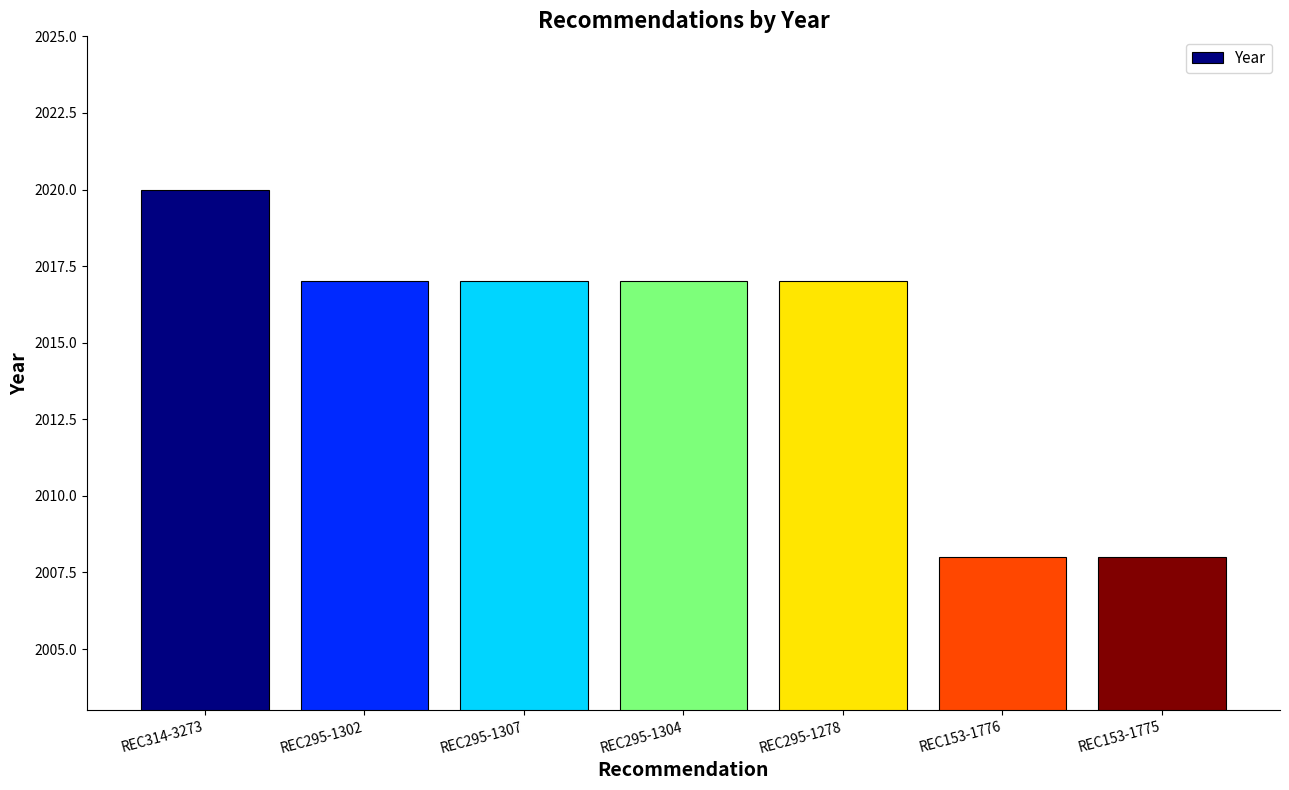

At which category does the chart reach its peak across all series?

REC314-3273